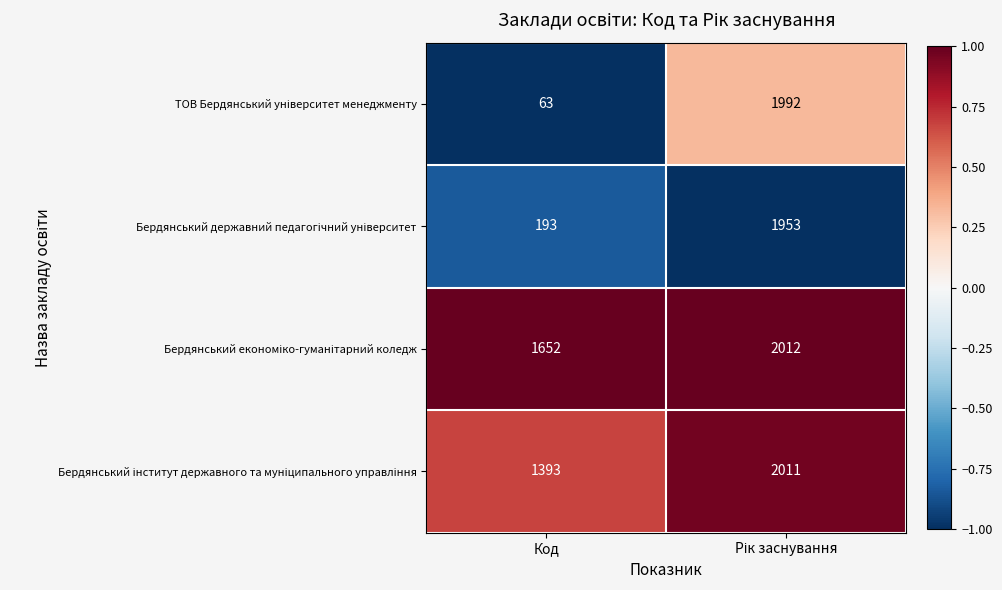

What is the greatest value displayed?

2012